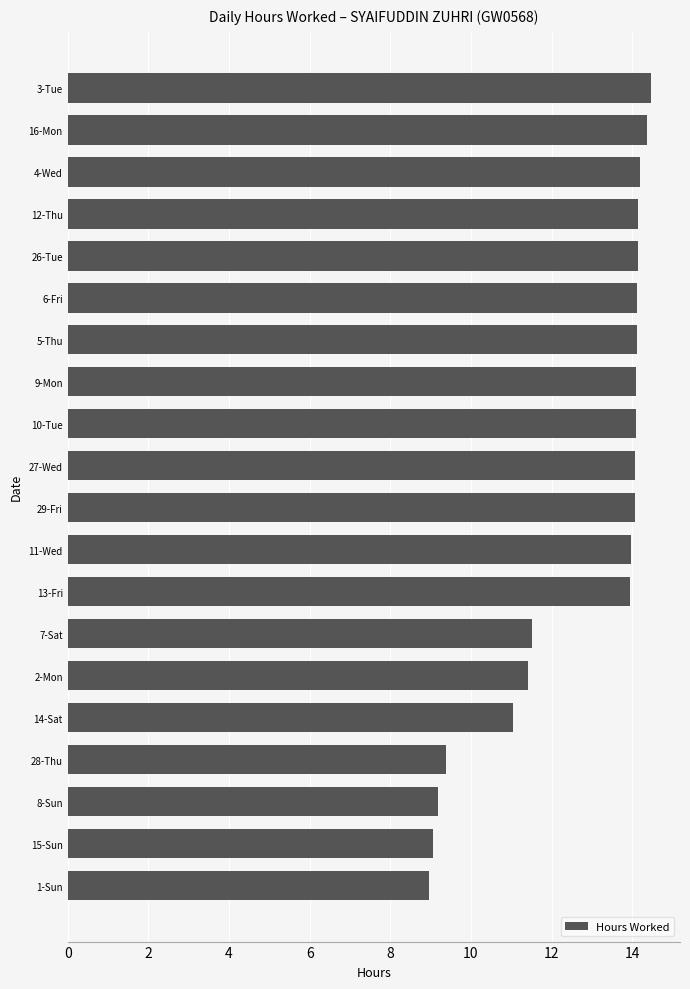

What is the label of the 2nd bar from the bottom?

15-Sun